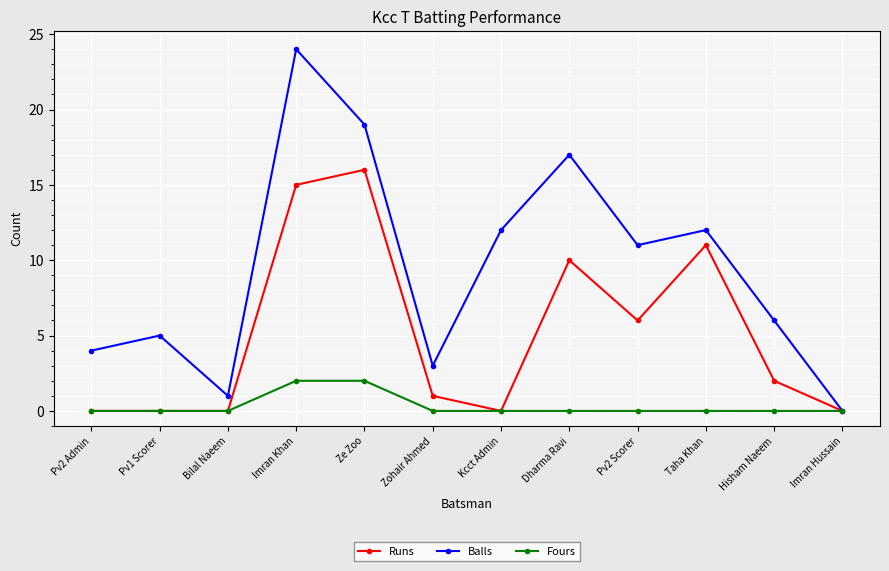

Is the value of Balls at Pv2 Scorer greater than the value of Fours at Pv1 Scorer?

Yes